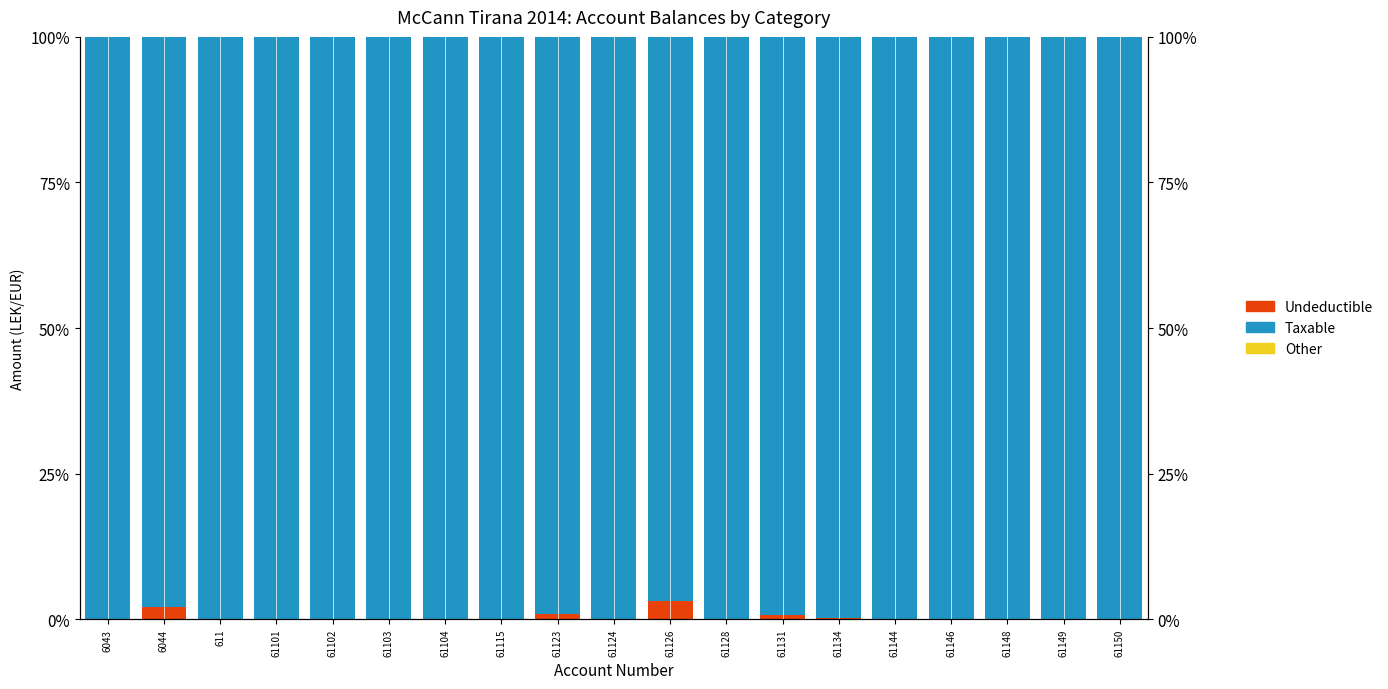

At how many categories does at least one series exceed 83?

19